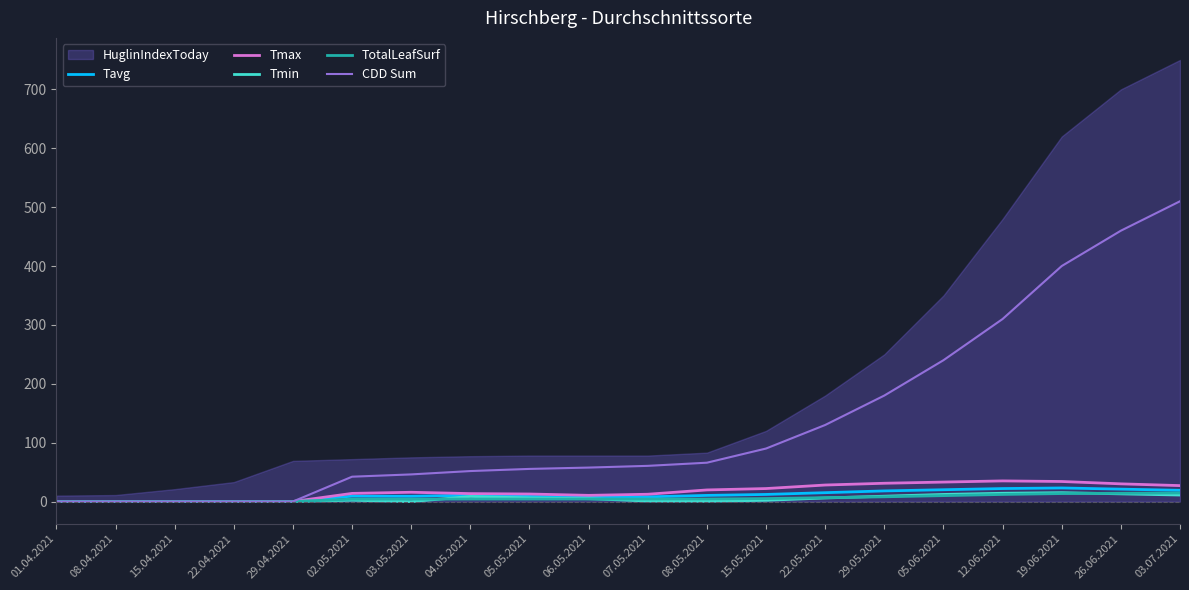

Which label corresponds to the smallest value in the chart?

03.05.2021